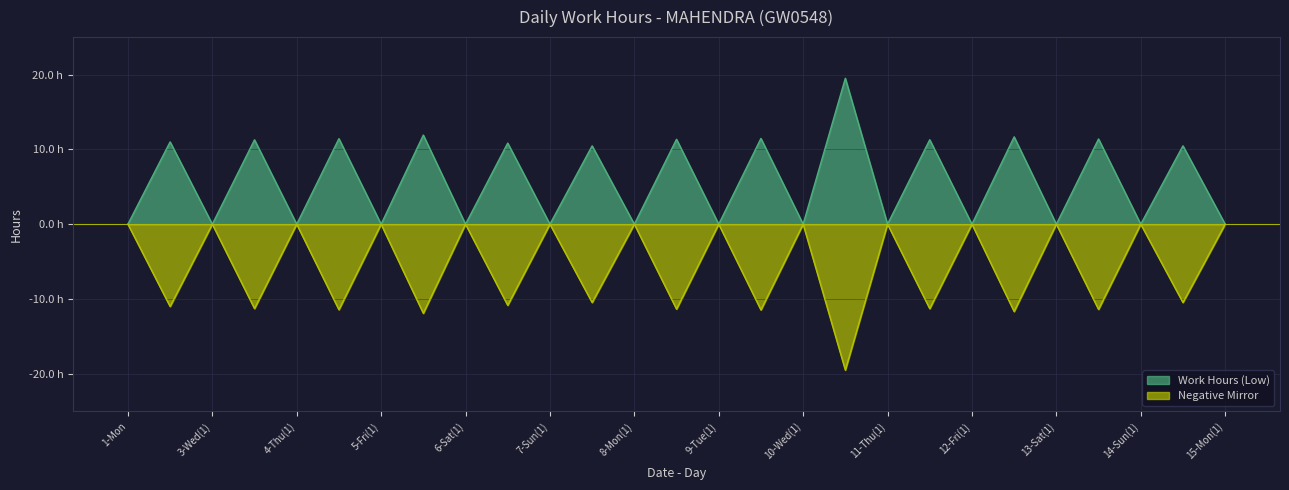

List the labels in order of value, largest first.

10-Wed(2), 5-Fri(2), 12-Fri(2), 9-Tue(2), 4-Thu(2), 13-Sat(2), 8-Mon(2), 11-Thu(2), 3-Wed(2), 2-Tue, 6-Sat(2), 7-Sun(2), 14-Sun(2), 1-Mon, 3-Wed(1), 4-Thu(1), 5-Fri(1), 6-Sat(1), 7-Sun(1), 8-Mon(1), 9-Tue(1), 10-Wed(1), 11-Thu(1), 12-Fri(1), 13-Sat(1), 14-Sun(1), 15-Mon(1)